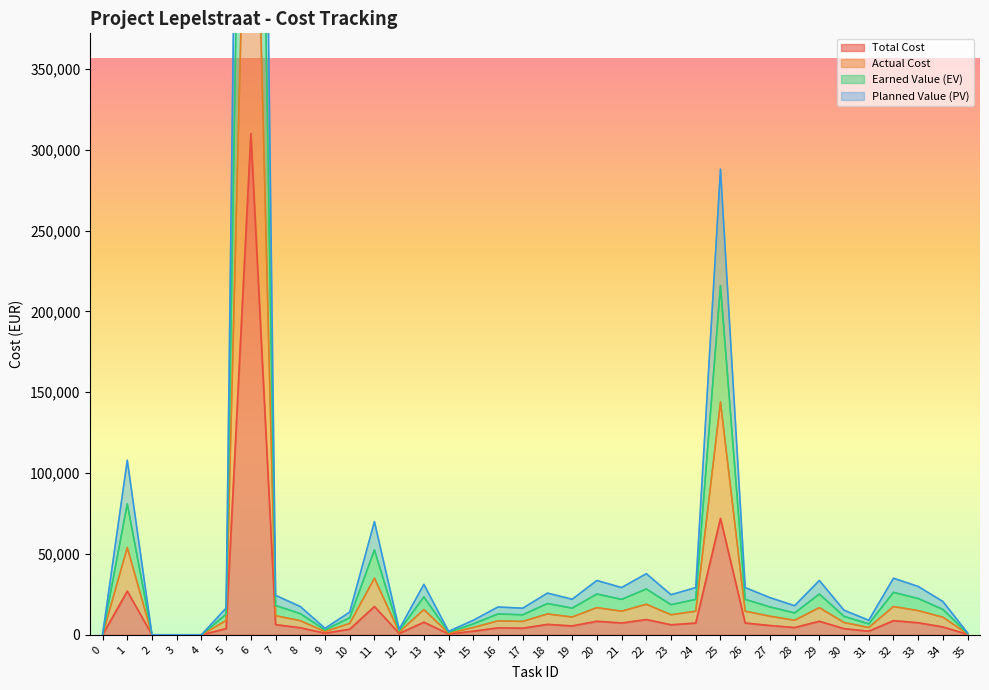

What is the highest value of the Total Cost series?

310000